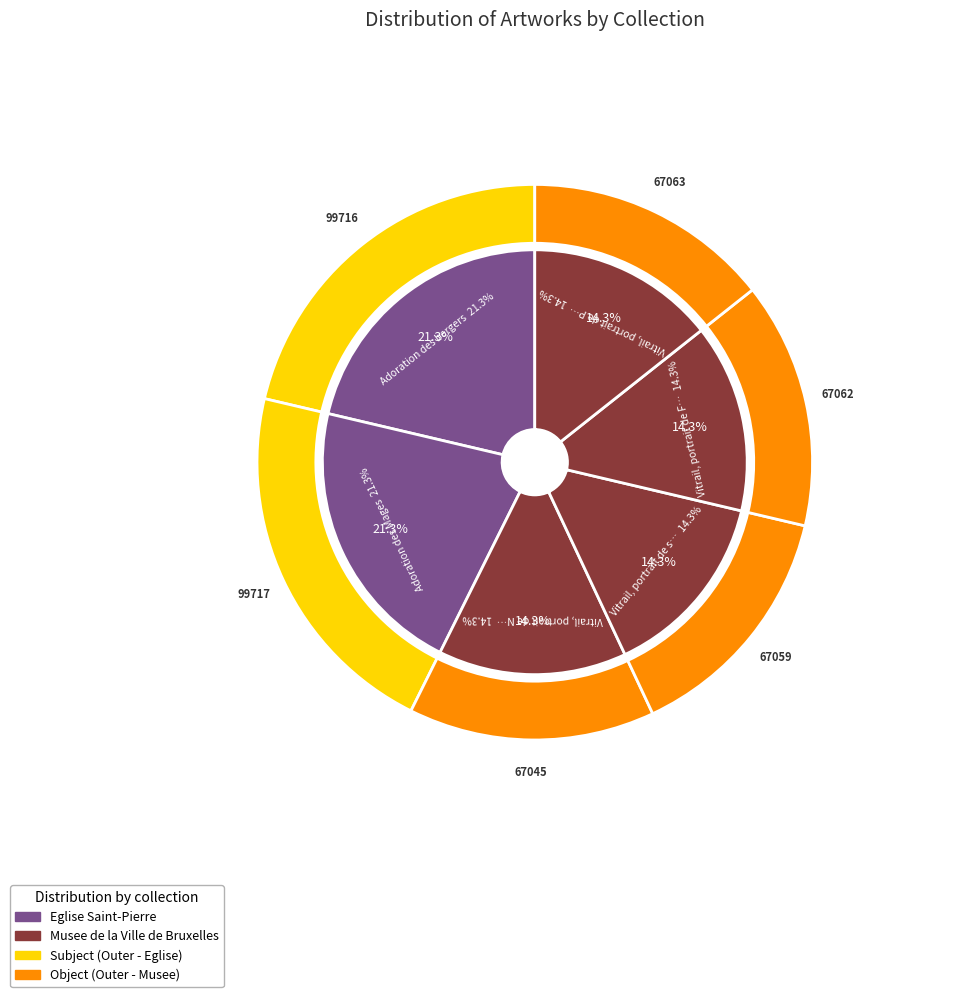

Does Vitrail, portrait de Philibert II represent more than half of the total?

No